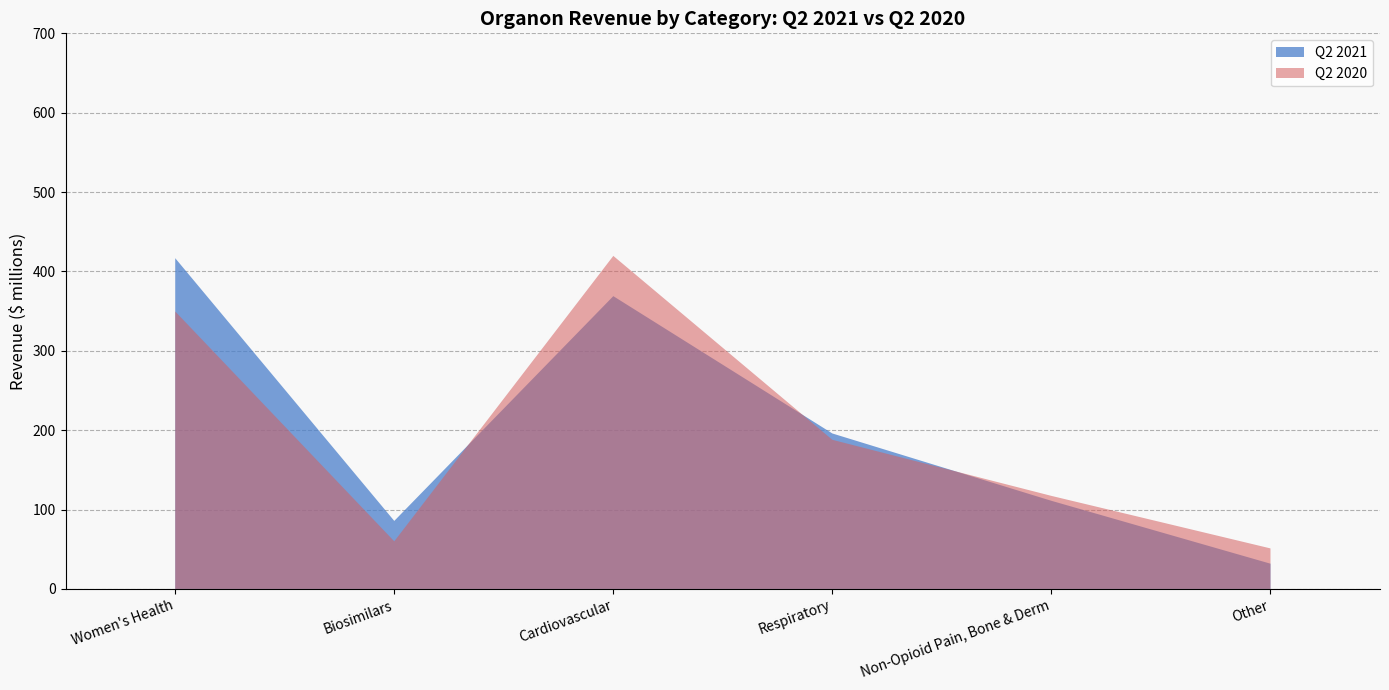

What is the minimum value for Q2 2021?

31.8